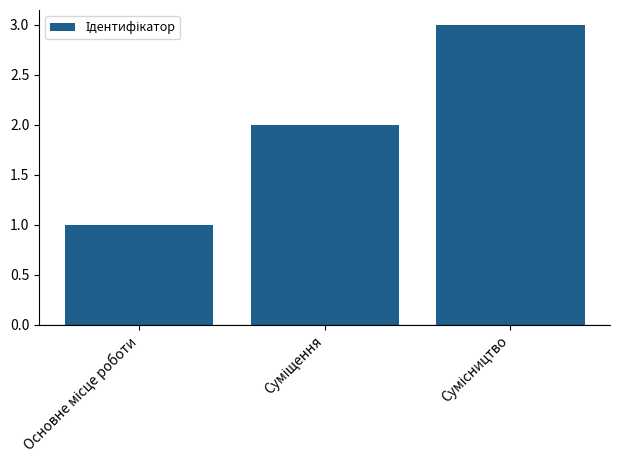

What is the sum of all values?

6